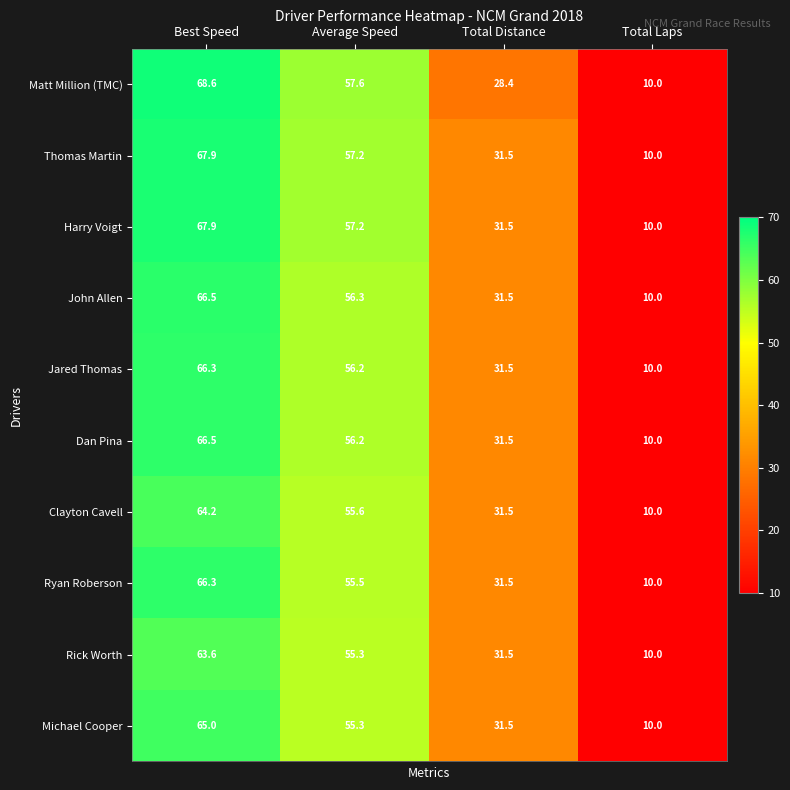

Is it true that Rick Worth equals 10.0 at Total Laps?

True